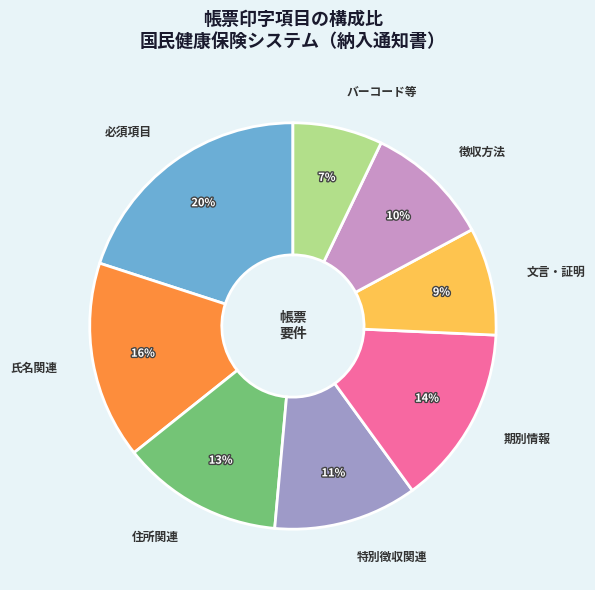

What percentage is the 必須項目 slice, to the nearest percent?

20%